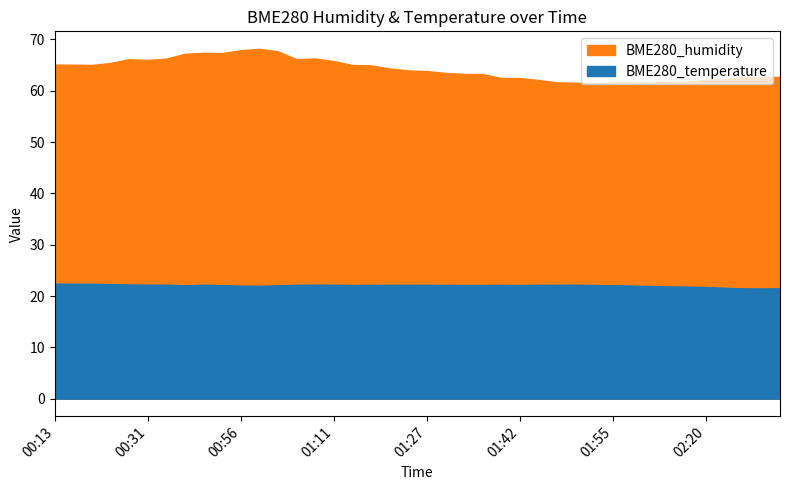

At which category is the sum across all series the highest?

00:58